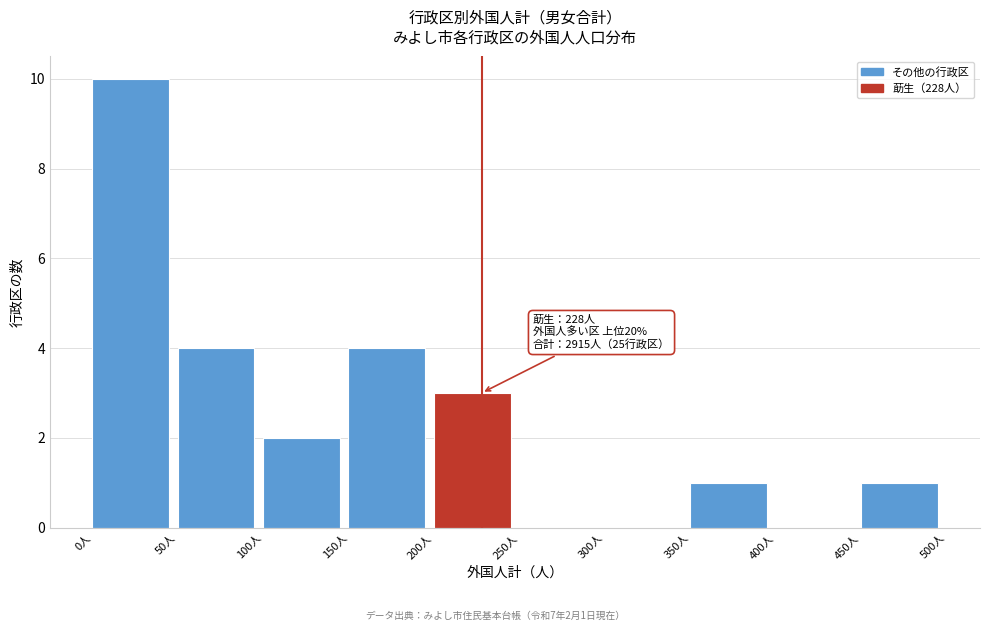

Over which range of the x-axis is the bar tallest?

0 to 50